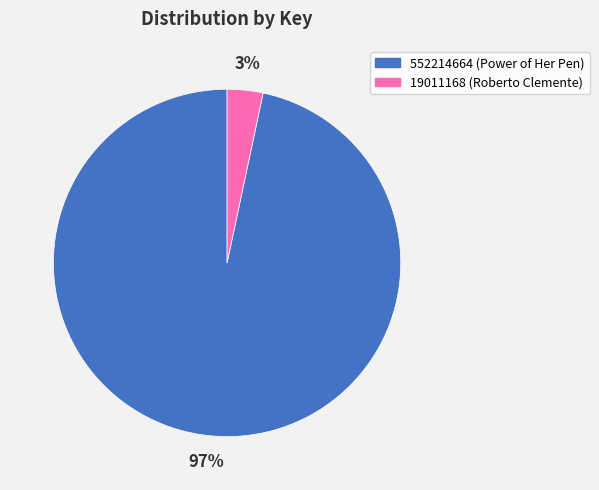

Which slice is the largest?

552214664